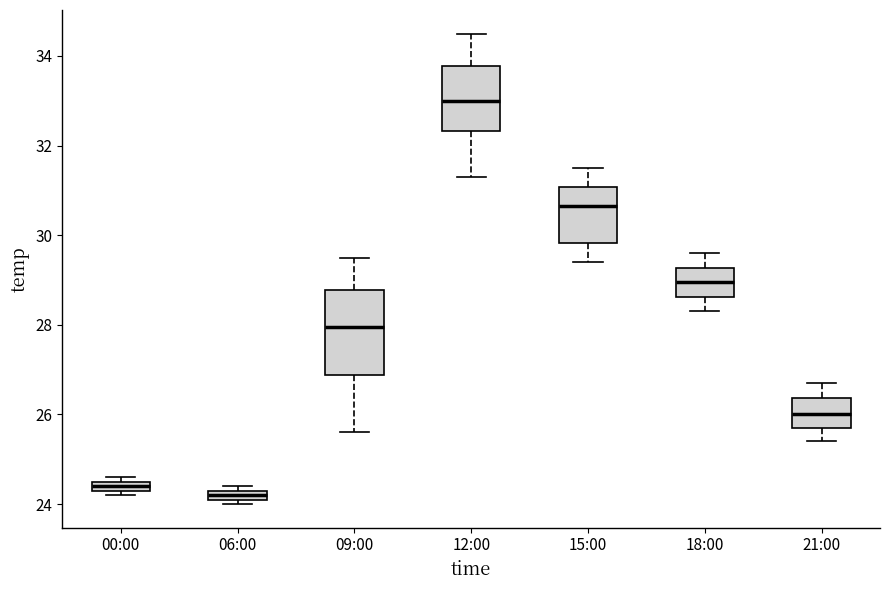

Where does the median line of the box for 09:00 sit on the y-axis? The values are not printed on the chart, so give them approximately, as read against the axis.

28.0